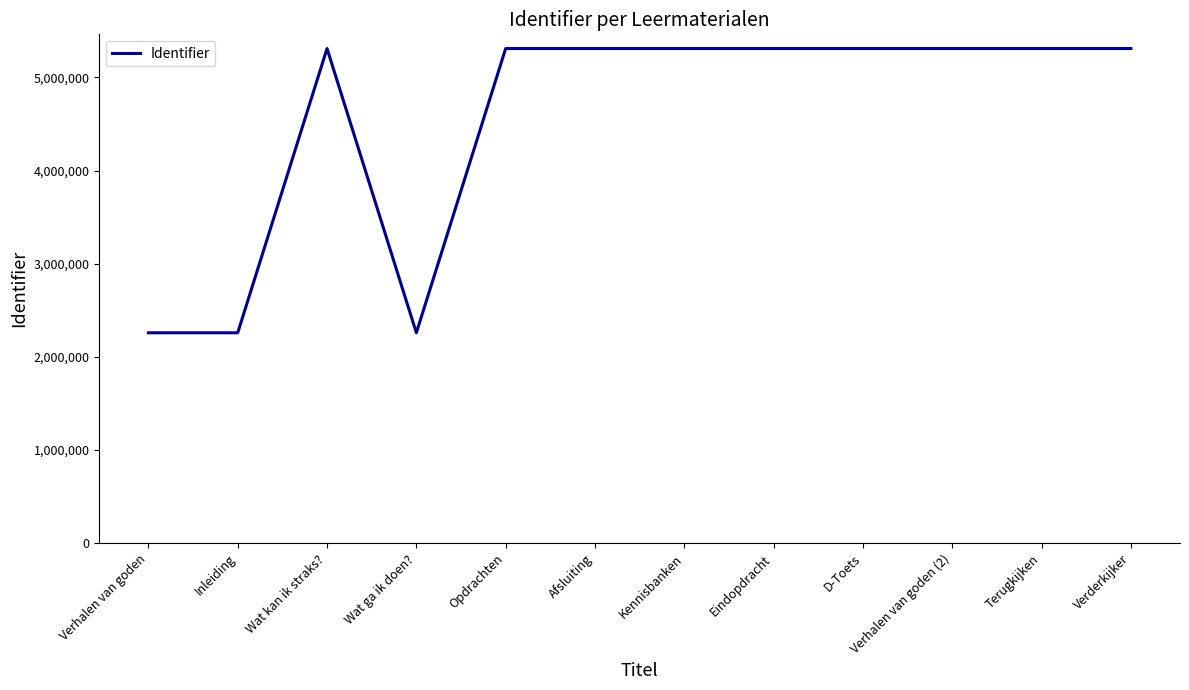

What is the change in value from Verhalen van goden to Afsluiting?

+3051507